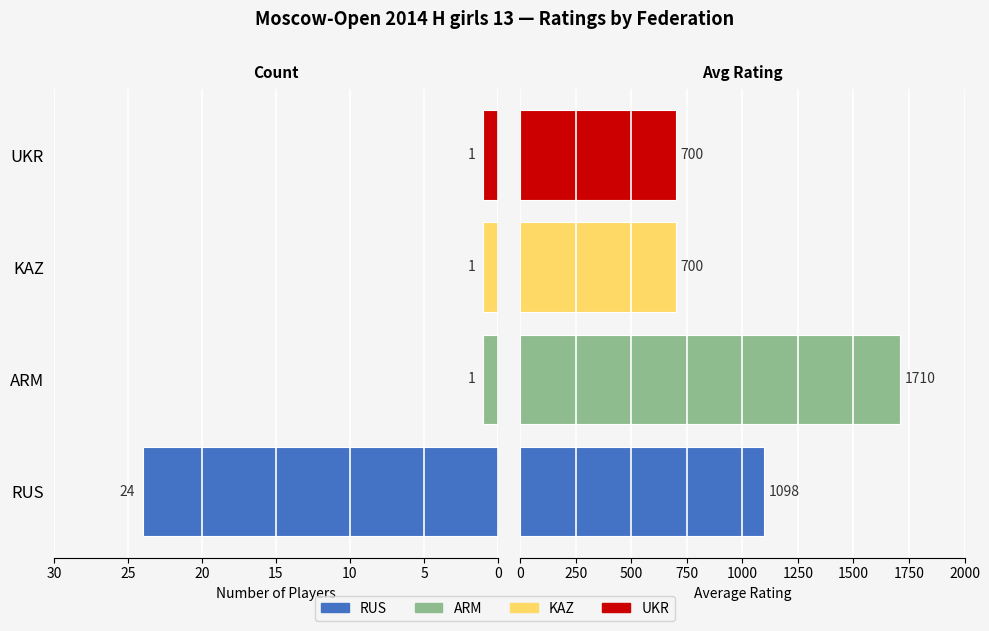

How many bars are there in total?

8